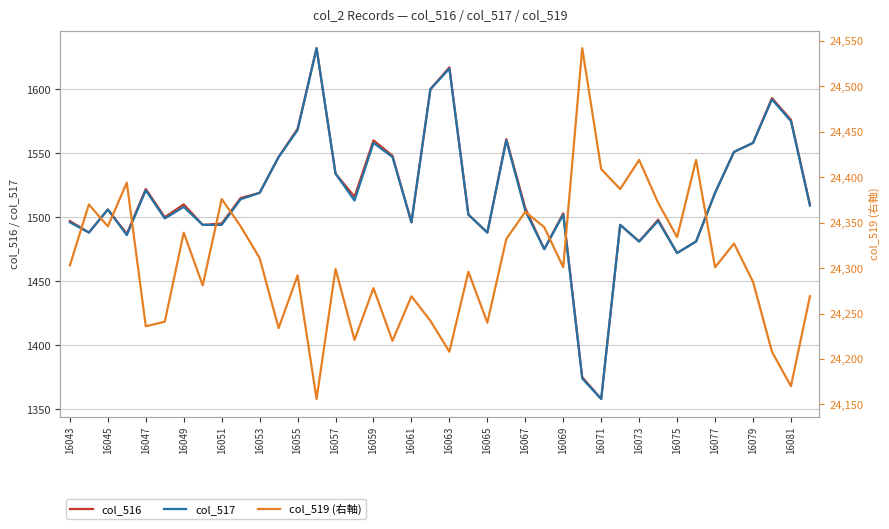

What is the value of the col_516 point at the 12th from the left?

1547